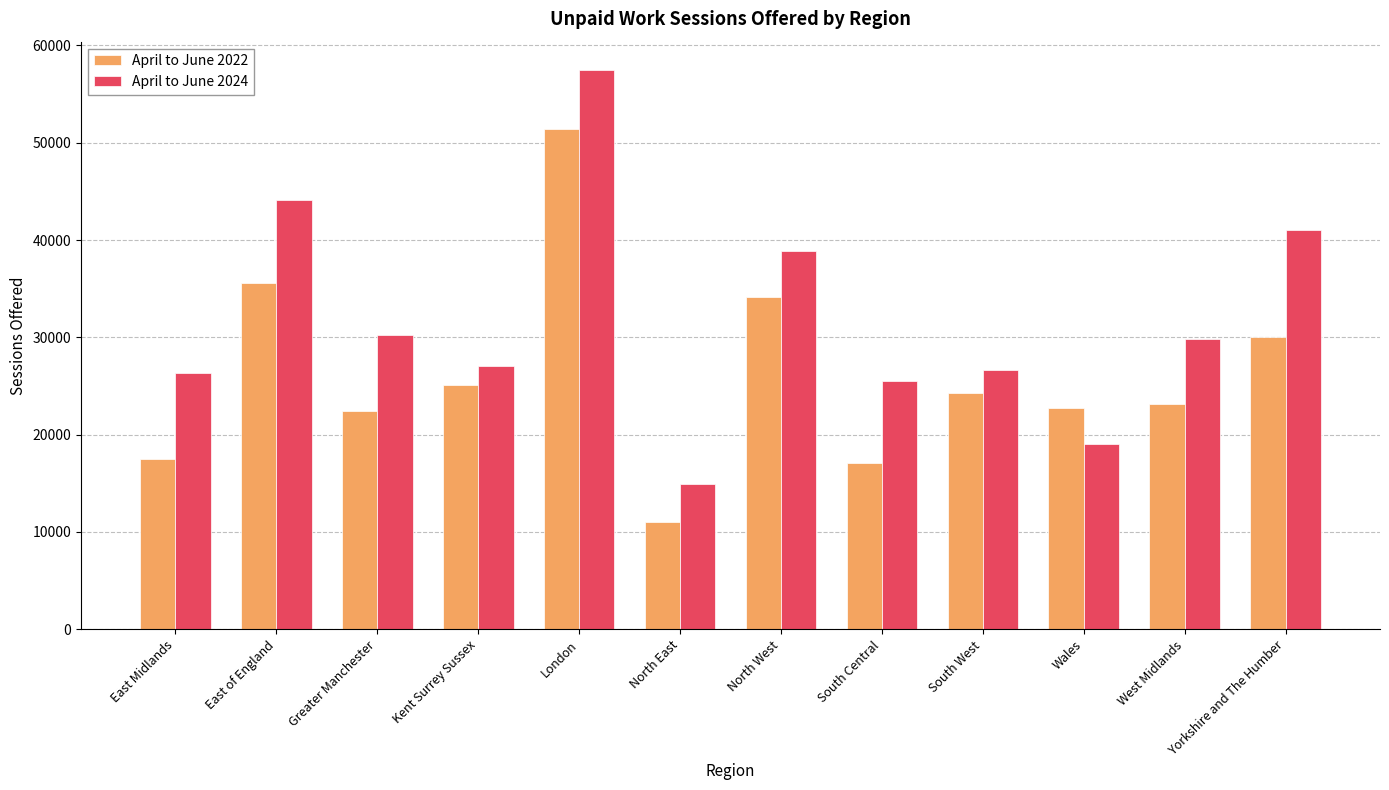

What is the label of the 7th bar from the right?

North East